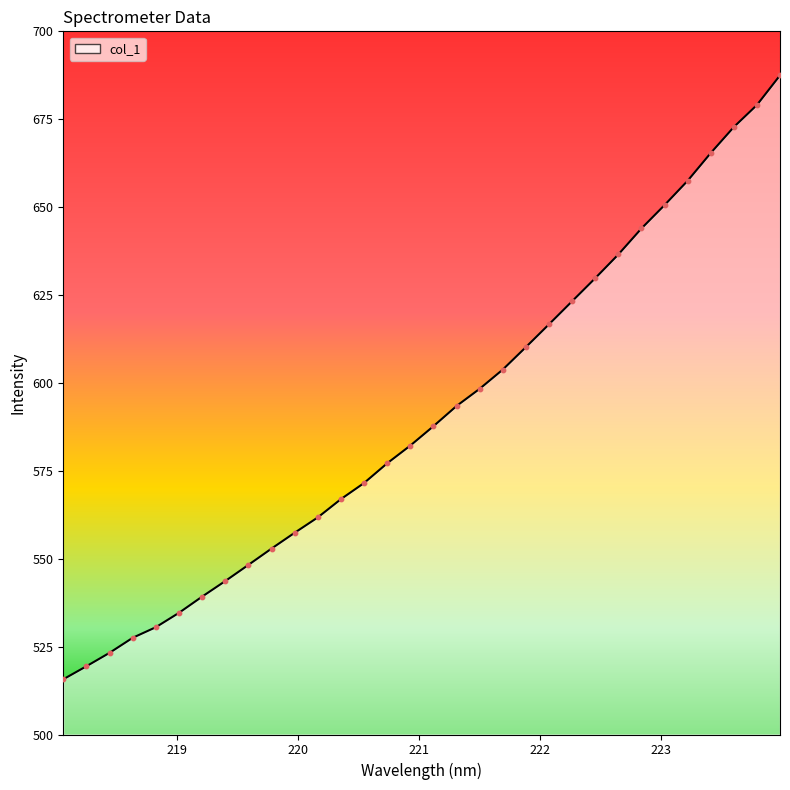

What is the maximum value shown in the chart?

687.5